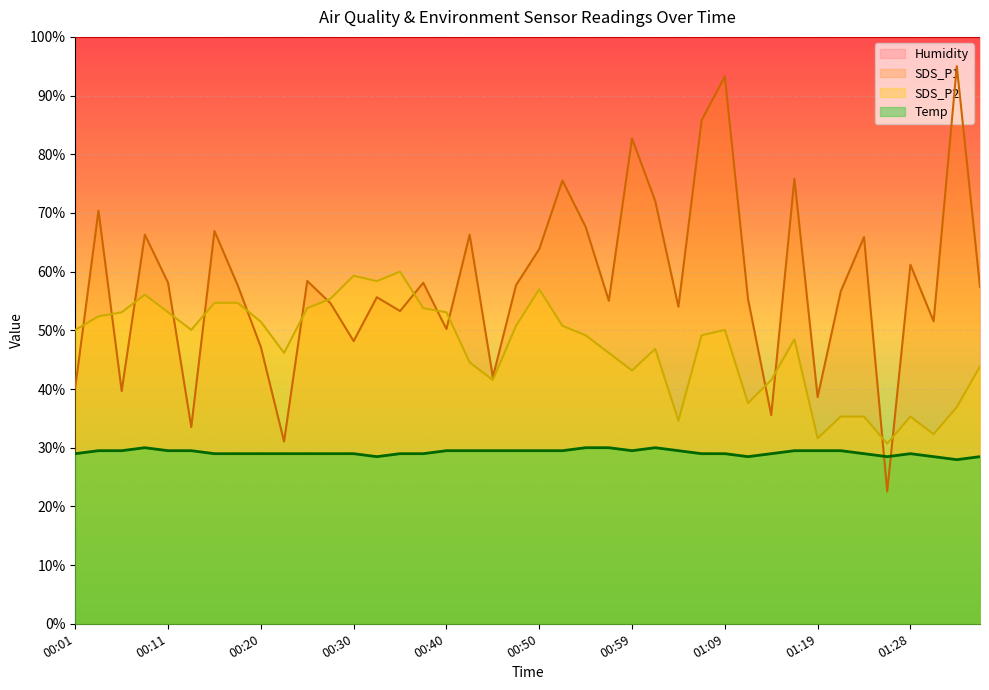

Between 00:03 and 00:13, which series saw the biggest shift?

SDS_P1